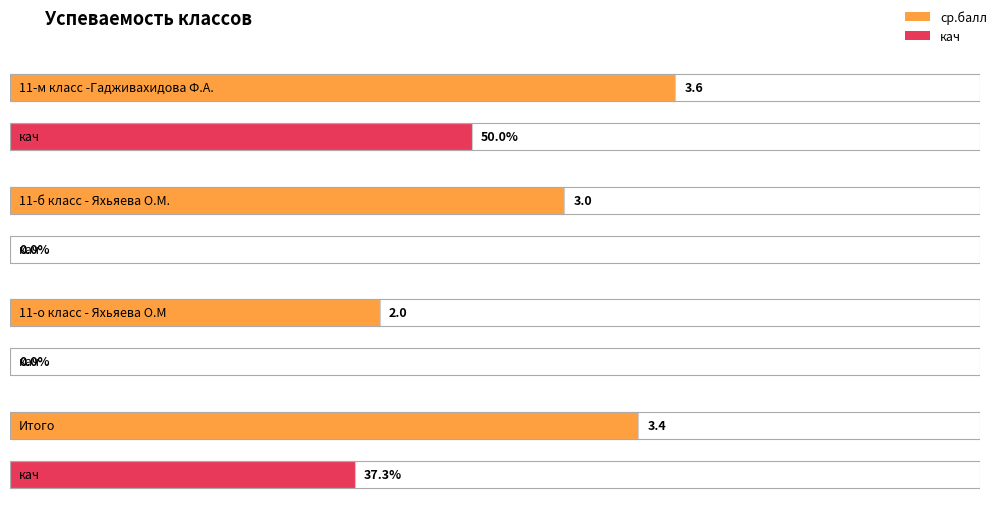

What is the value of the кач bar at the 1st from the left?

50.0